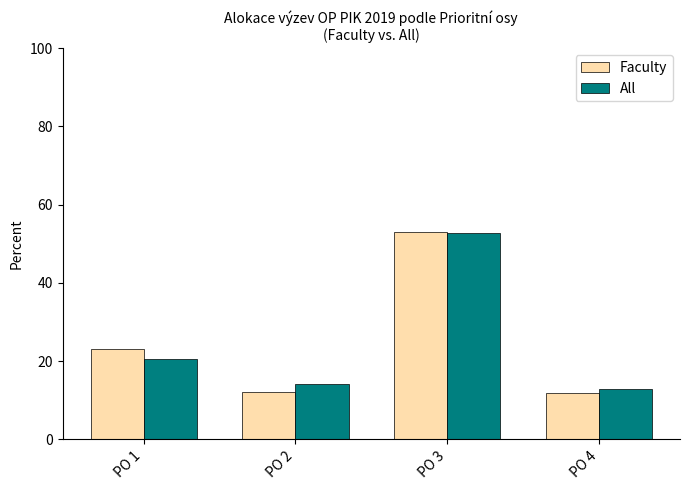

True or false: Faculty has a value of 5.8 at PO 4.

False